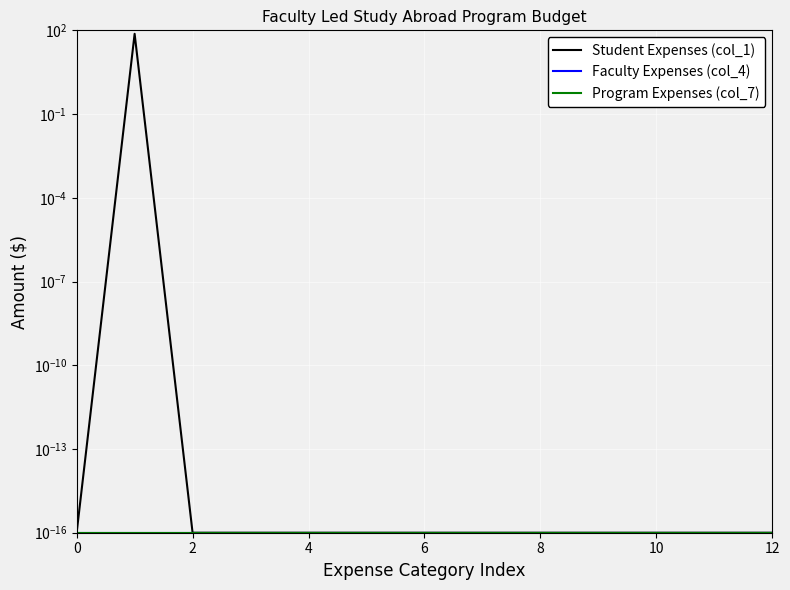

Is it true that Student Expenses (col_1) equals 0.0 at 8?

False